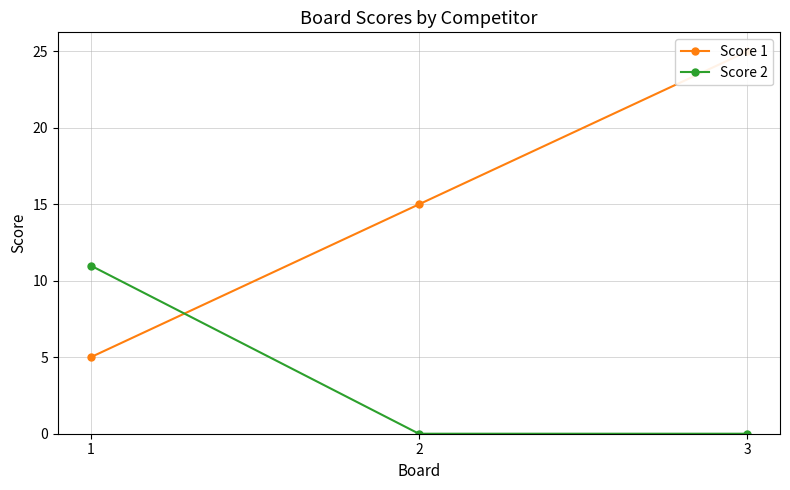

How many values in the Score 1 series exceed 15?

1